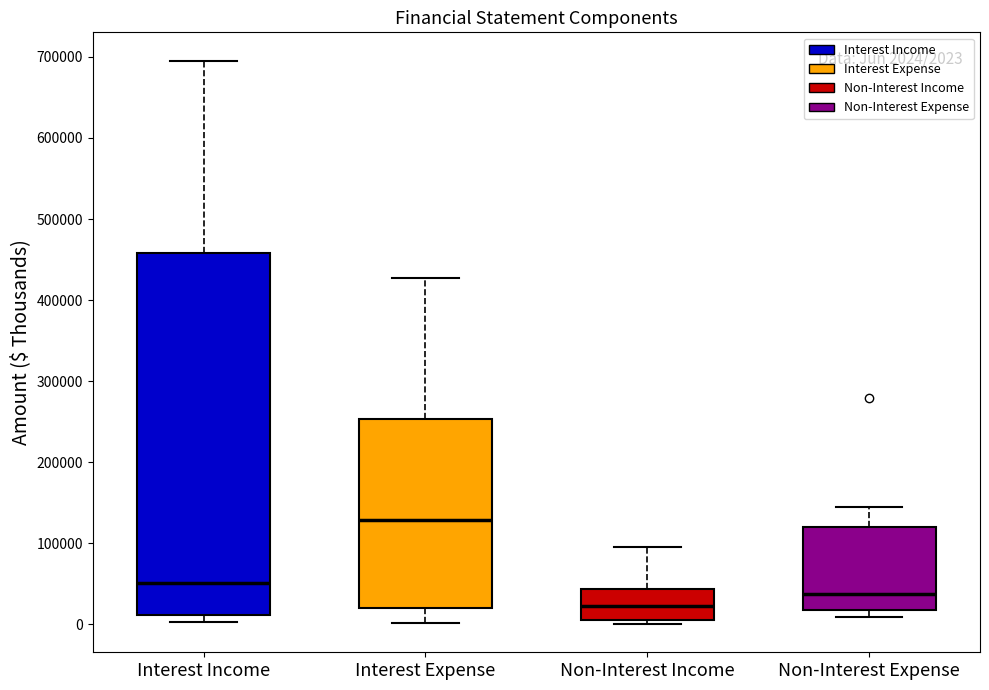

Which box's median line is the highest?

Interest Expense